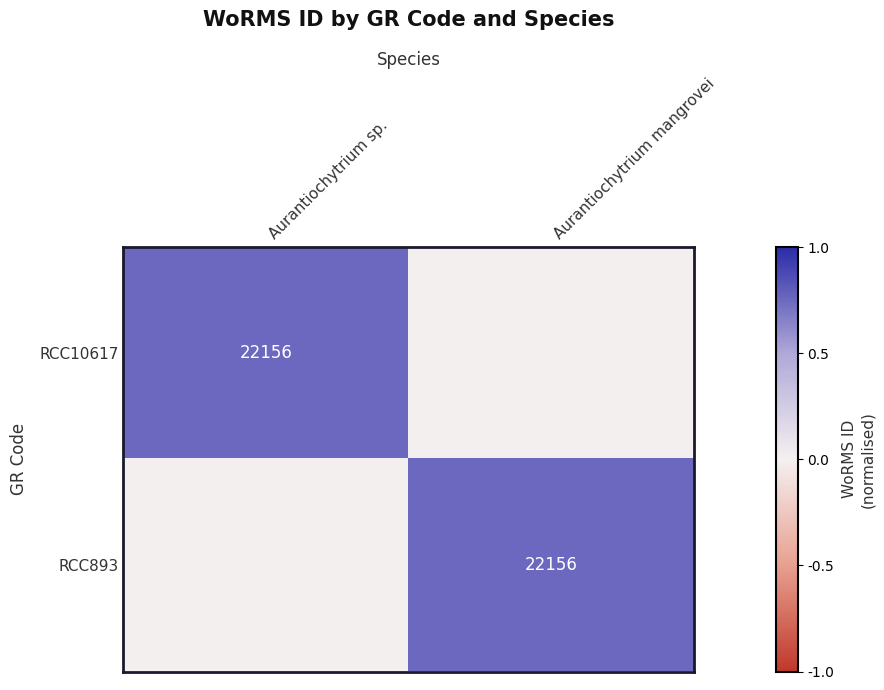

The RCC10617 series shows 35635 at Aurantiochytrium sp.. True or false?

False